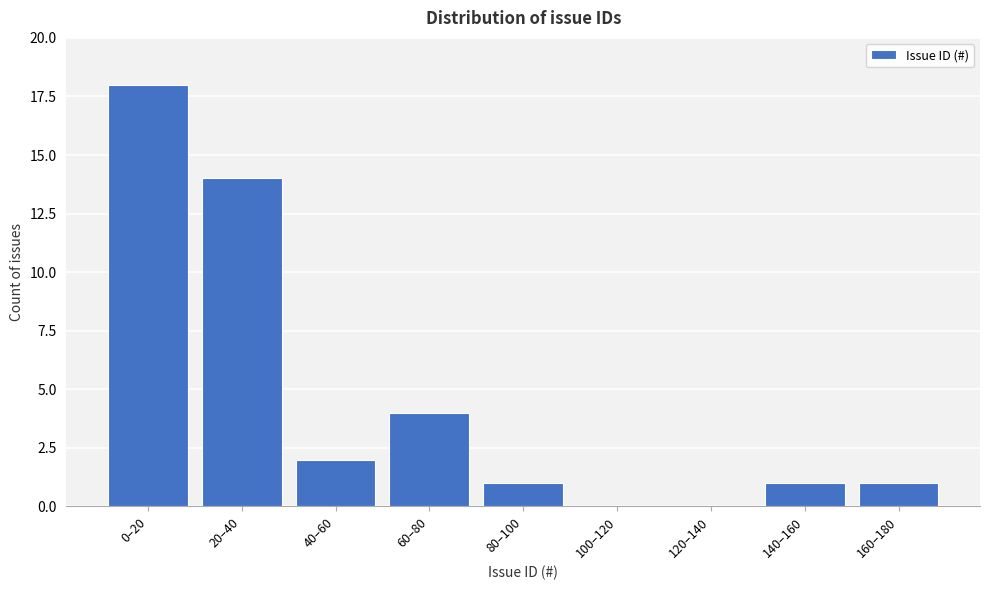

What is the greatest value displayed?

18